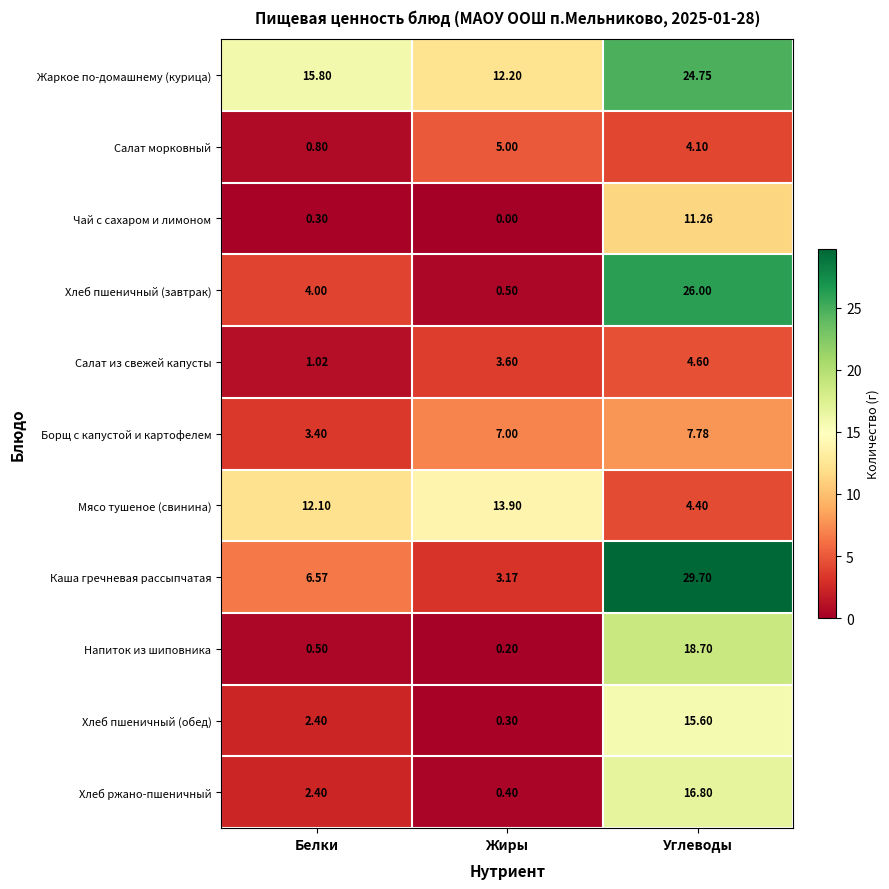

Which series has the largest range (max minus min)?

Каша гречневая рассыпчатая